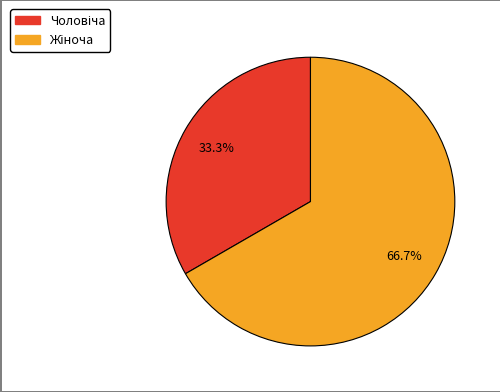

Is there any slice that represents more than half of the pie?

Yes